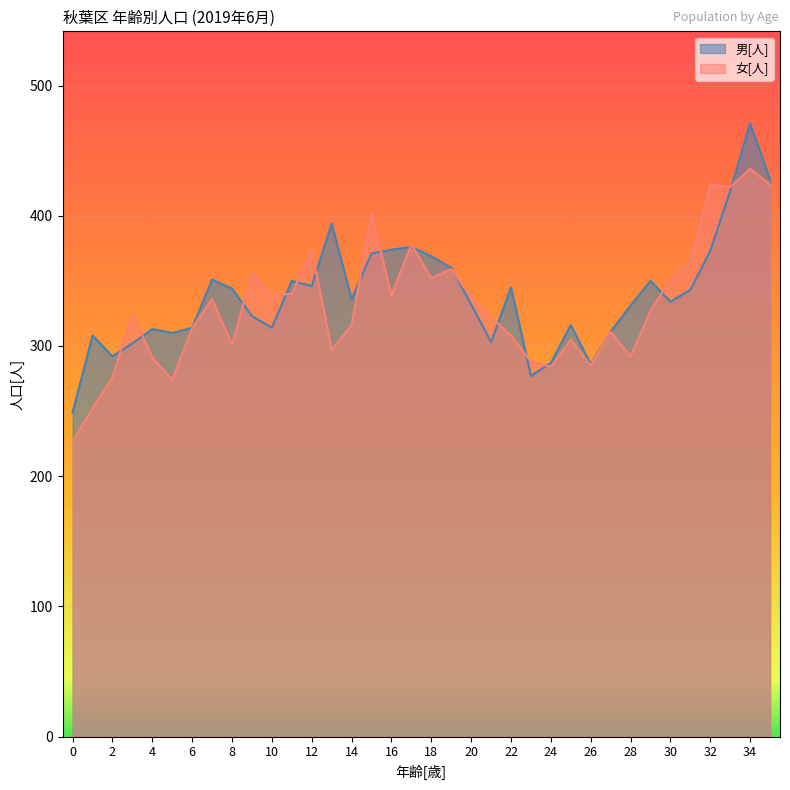

How many lines are shown in the chart?

2